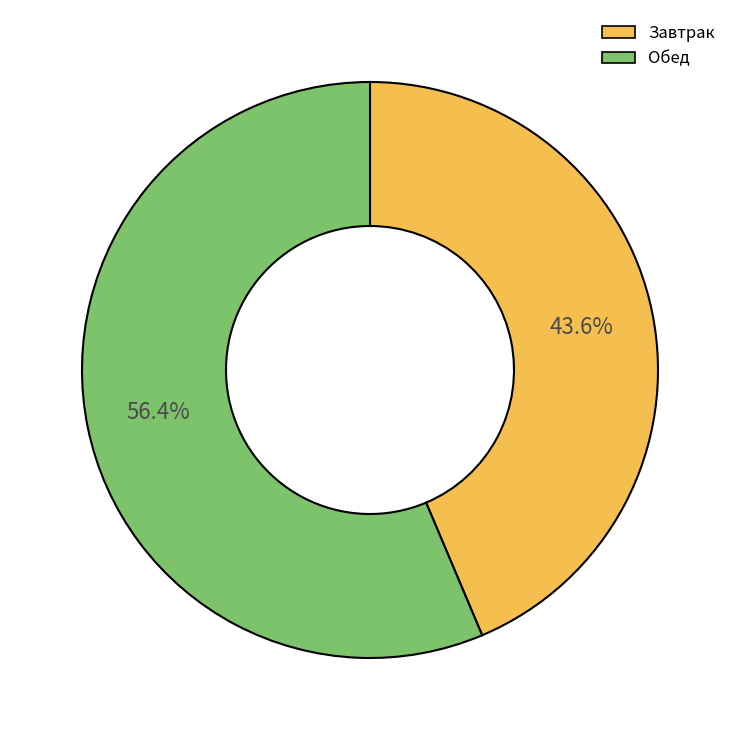

Does any single category account for the majority?

Yes